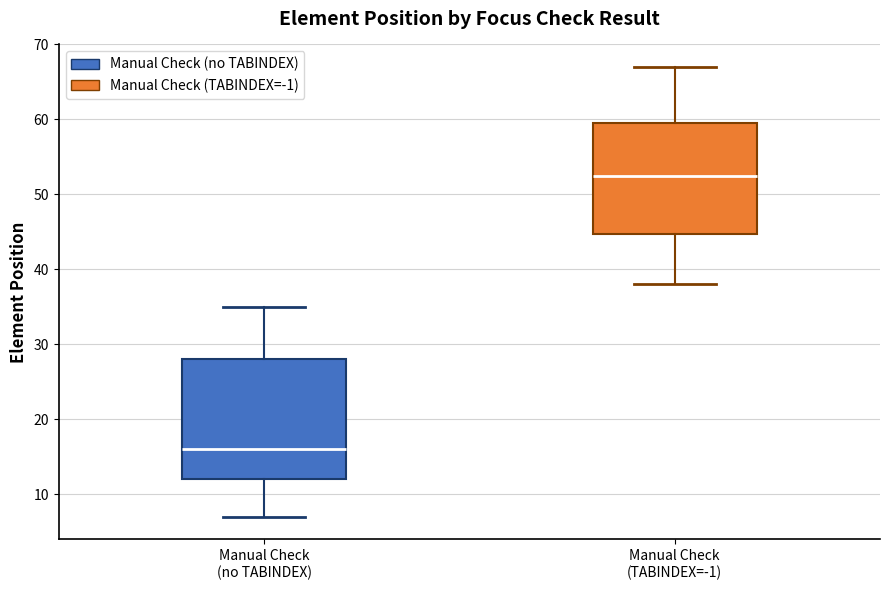

Reading left to right, transcribe this box plot: for each box, give where its median line is, the range the box spans, and where its two whiskers end, as read against the y-axis. The values are not printed on the chart, so give them approximately, as read against the axis.

Manual Check (no TABINDEX): median 16, box 12 to 28, whiskers 7 to 35
Manual Check (TABINDEX=-1): median 53, box 45 to 60, whiskers 38 to 67